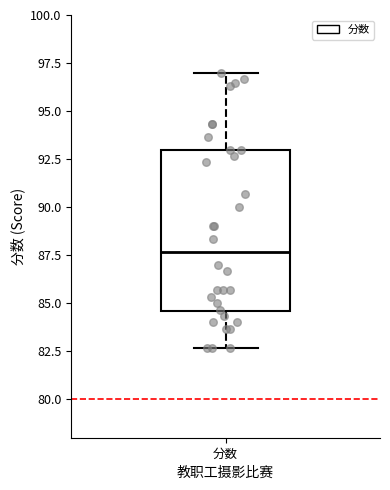

Where is the upper edge of the box for 分数 on the y-axis? The values are not printed on the chart, so give them approximately, as read against the axis.

93.0